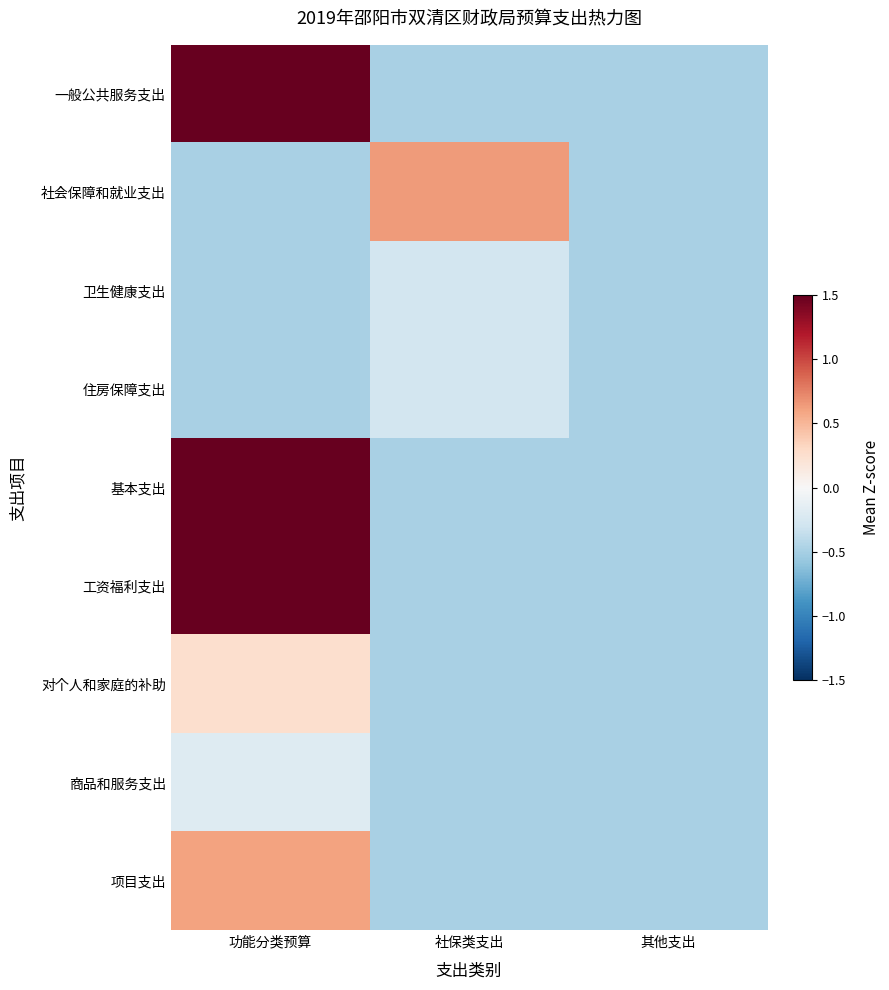

Reading left to right, transcribe all the data shown in this chart.

一般公共服务支出: 功能分类预算=2.7	社保类支出=-0.5	其他支出=-0.5
社会保障和就业支出: 功能分类预算=-0.5	社保类支出=0.6	其他支出=-0.5
卫生健康支出: 功能分类预算=-0.5	社保类支出=-0.3	其他支出=-0.5
住房保障支出: 功能分类预算=-0.5	社保类支出=-0.3	其他支出=-0.5
基本支出: 功能分类预算=3.2	社保类支出=-0.5	其他支出=-0.5
工资福利支出: 功能分类预算=2.1	社保类支出=-0.5	其他支出=-0.5
对个人和家庭的补助: 功能分类预算=0.3	社保类支出=-0.5	其他支出=-0.5
商品和服务支出: 功能分类预算=-0.2	社保类支出=-0.5	其他支出=-0.5
项目支出: 功能分类预算=0.6	社保类支出=-0.5	其他支出=-0.5